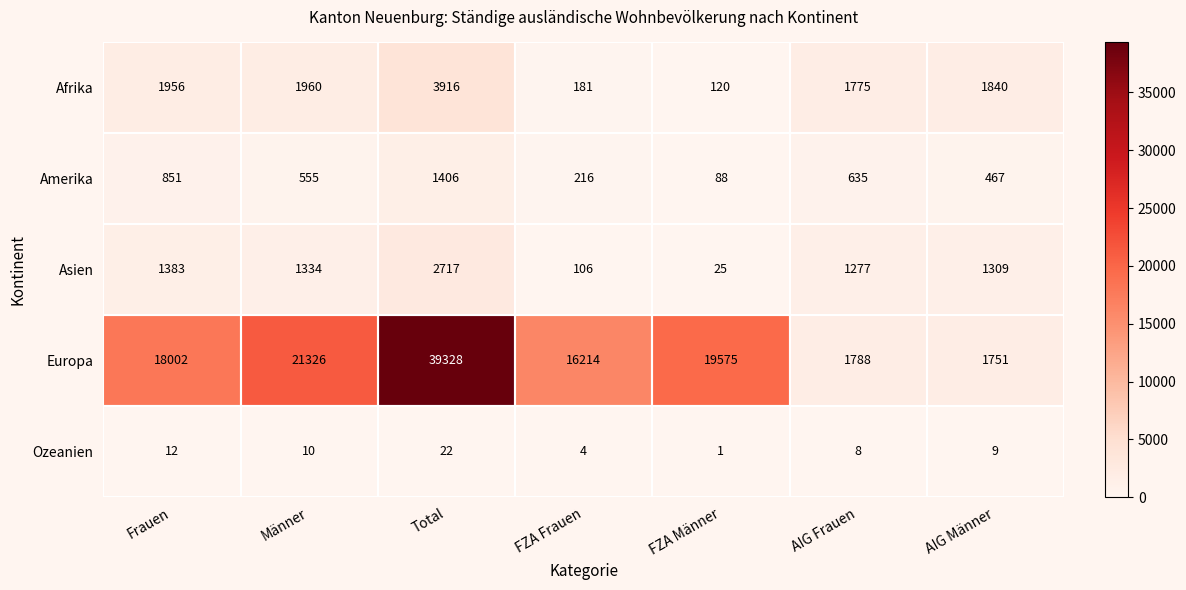

Where is Amerika nearest to the value 747?

Frauen